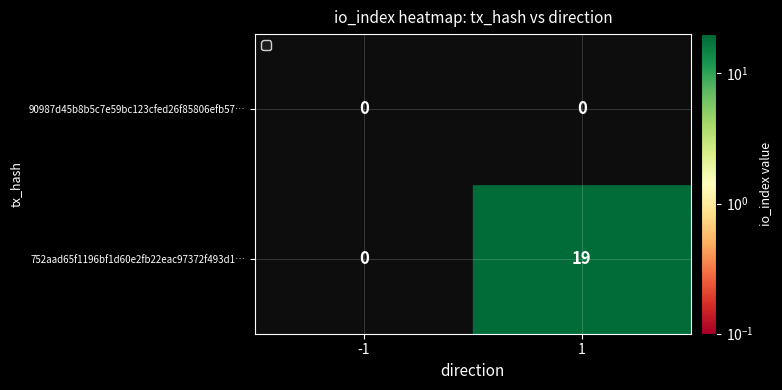

The value of 90987d45b8b5c7e59bc123cfed26f85806efb57… at -1 is 0. True or false?

True